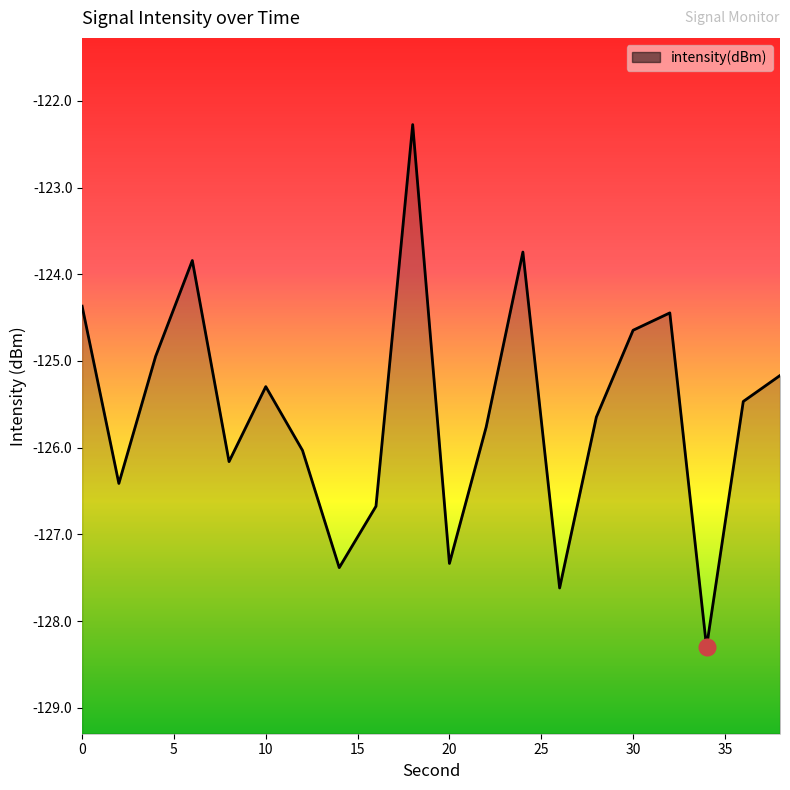

Reading left to right, list all the values displayed in this chart.

-124.4	-126.4	-124.9	-123.8	-126.2	-125.3	-126.0	-127.4	-126.7	-122.3	-127.3	-125.8	-123.7	-127.6	-125.6	-124.6	-124.4	-128.3	-125.5	-125.2